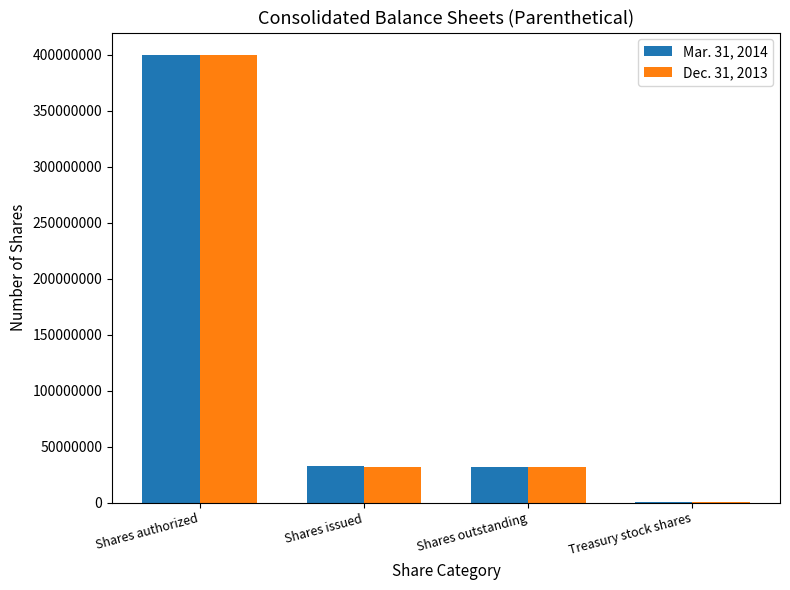

What is the total value across all series at Shares issued?

64570414